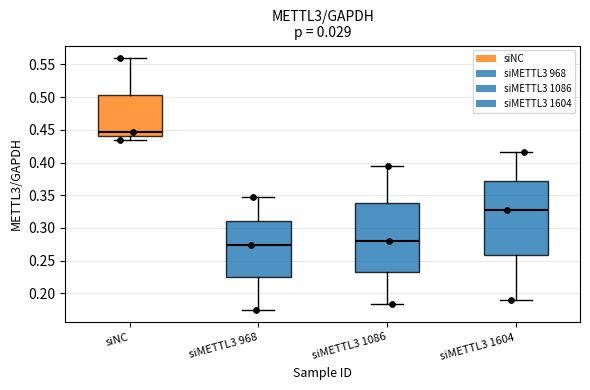

Reading left to right, transcribe this box plot: for each box, give where its median line is, the range the box spans, and where its two whiskers end, as read against the y-axis. The values are not printed on the chart, so give them approximately, as read against the axis.

siNC: median 0.445, box 0.440 to 0.505, whiskers 0.435 to 0.560
siMETTL3 968: median 0.275, box 0.225 to 0.310, whiskers 0.175 to 0.345
siMETTL3 1086: median 0.280, box 0.230 to 0.340, whiskers 0.185 to 0.395
siMETTL3 1604: median 0.325, box 0.260 to 0.370, whiskers 0.190 to 0.415